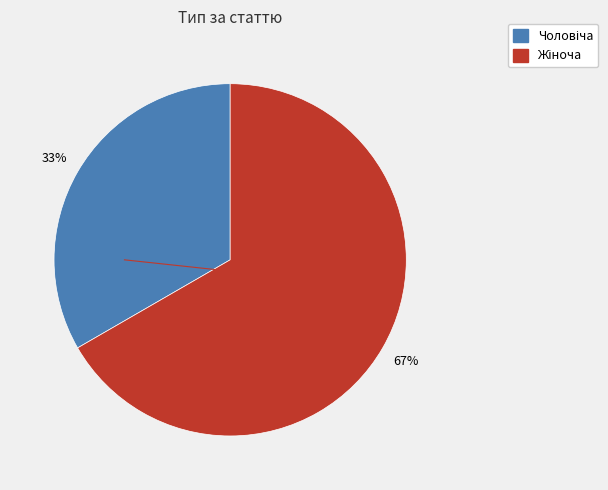

Does any single category account for the majority?

Yes